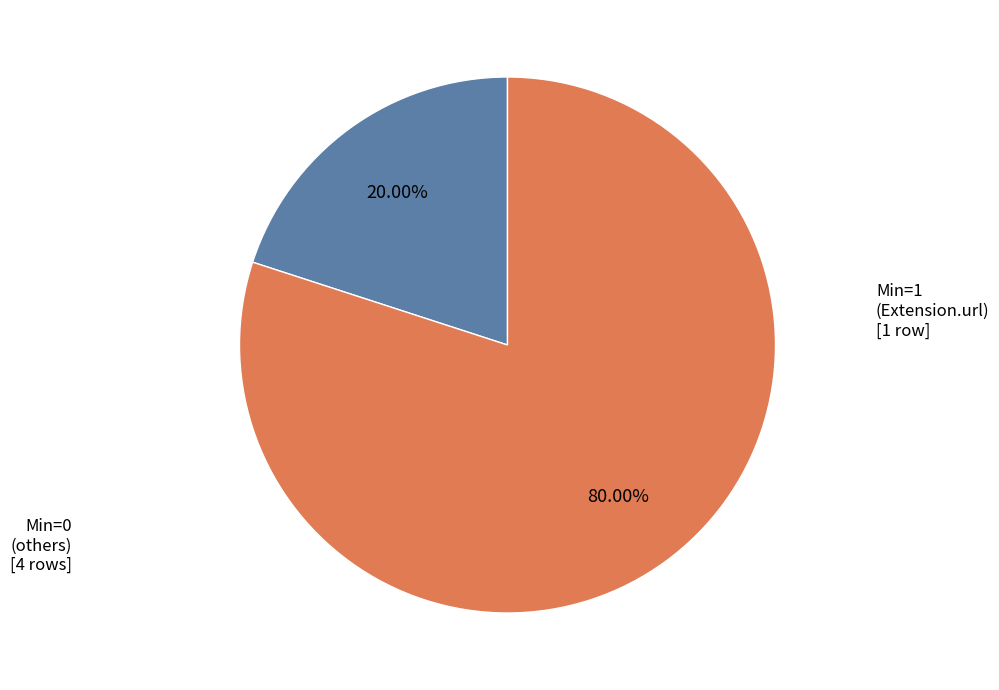

Which has a higher value, Min=0 (others) or Min=1 (Extension.url)?

Min=0 (others)